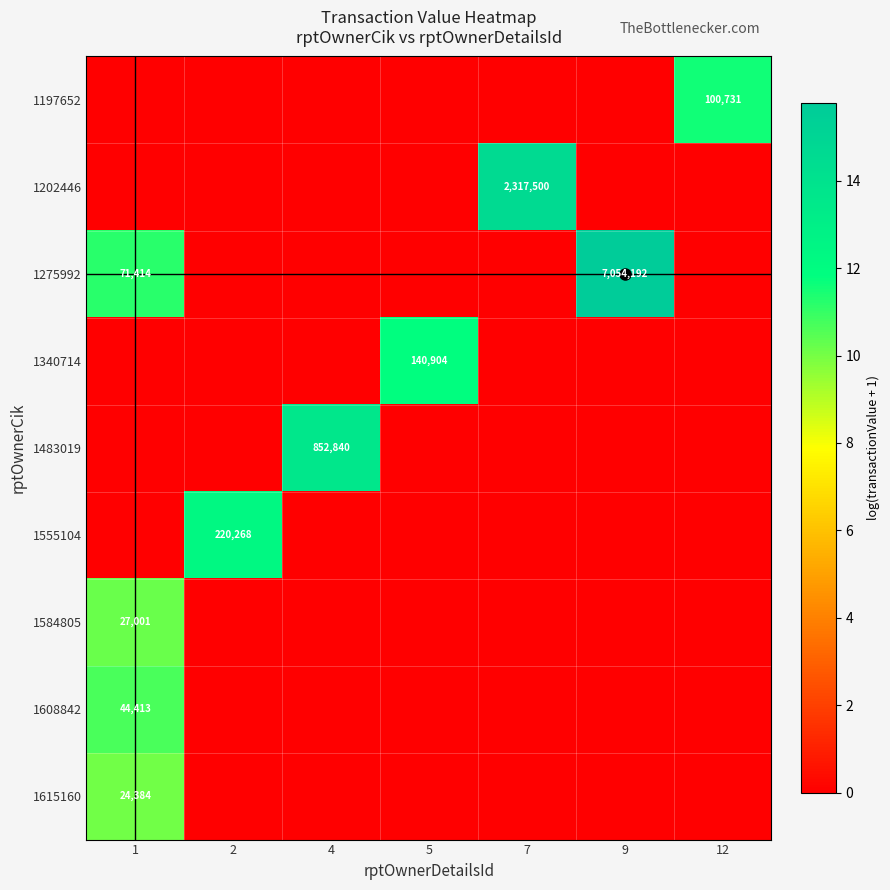

Which series has the largest total across all categories?

1275992